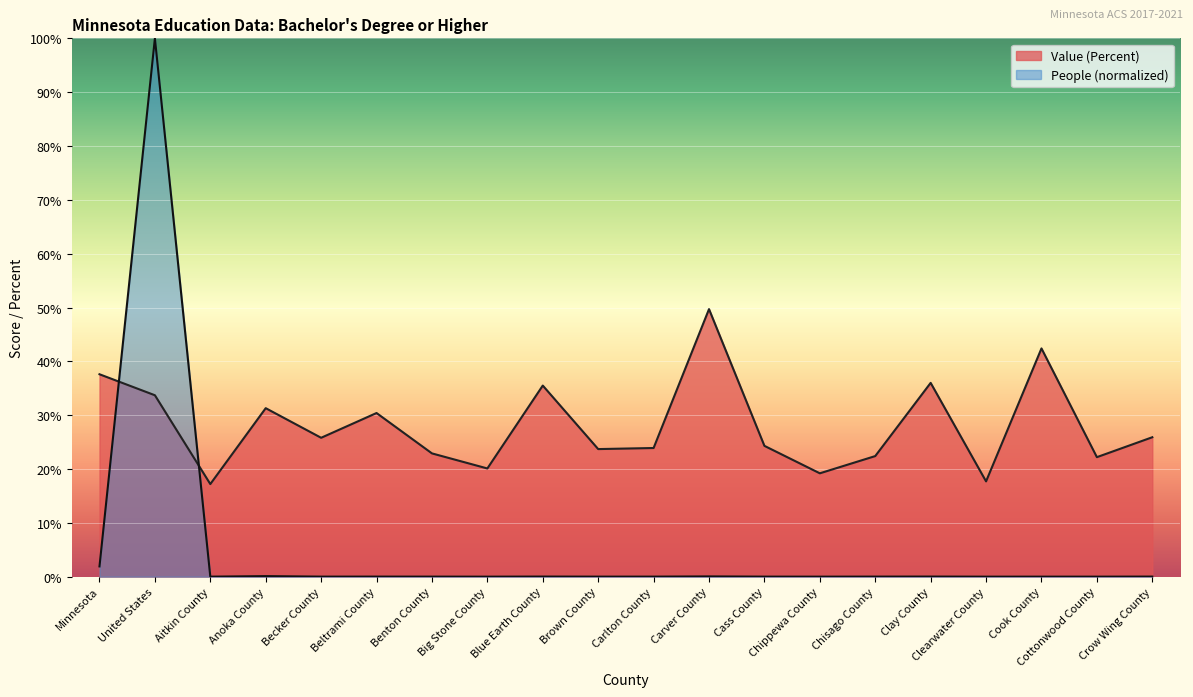

What is the greatest value displayed?

100.0